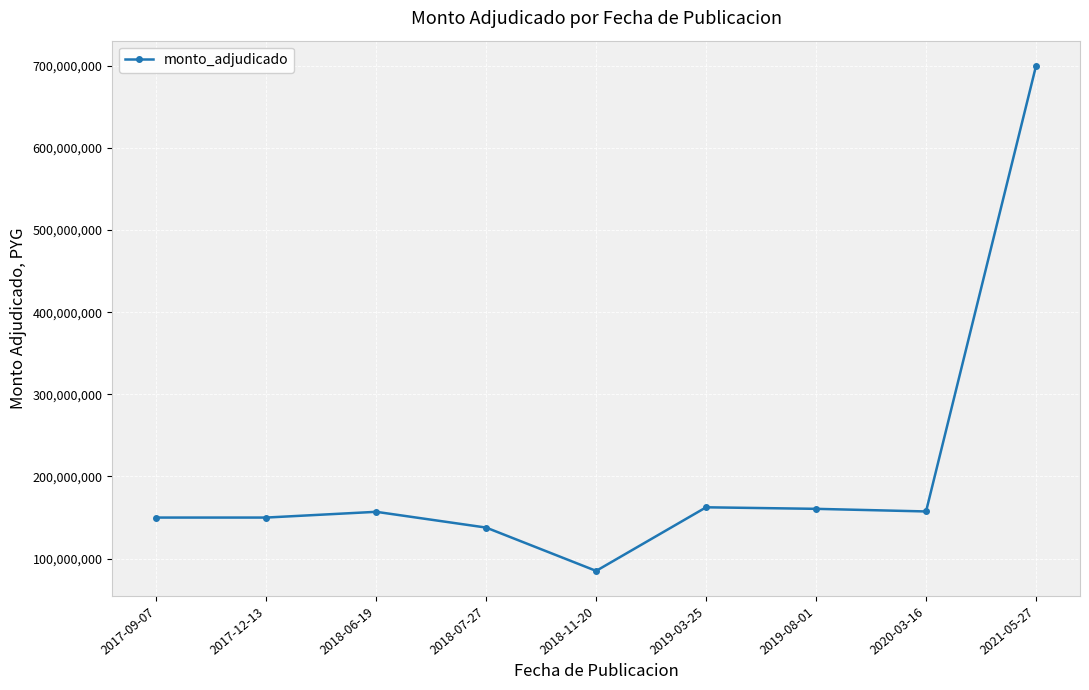

What is the greatest value displayed?

699757630